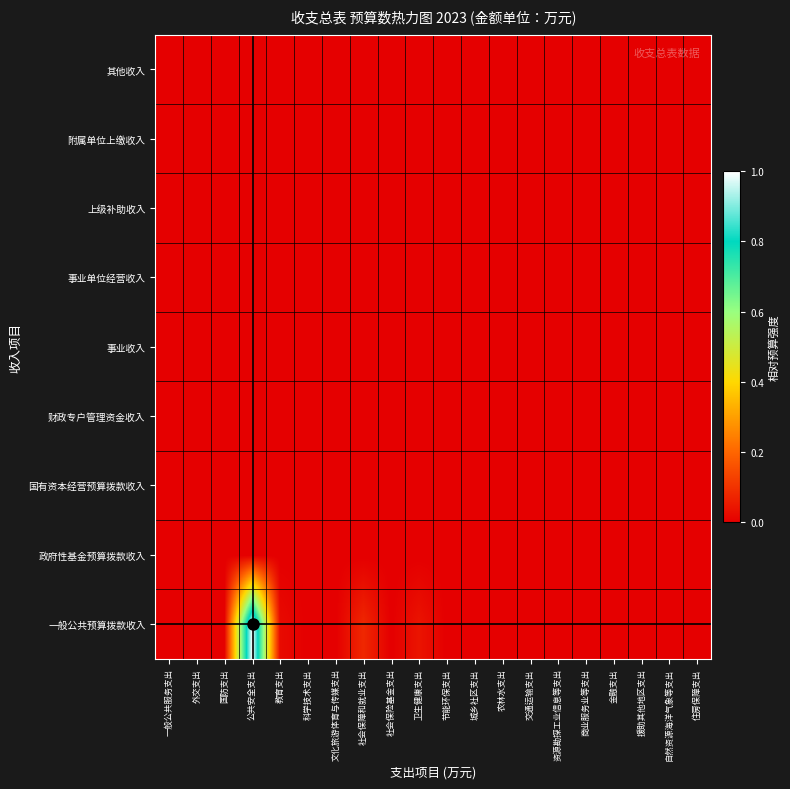

Between 金融支出 and 公共安全支出, which is larger?

公共安全支出